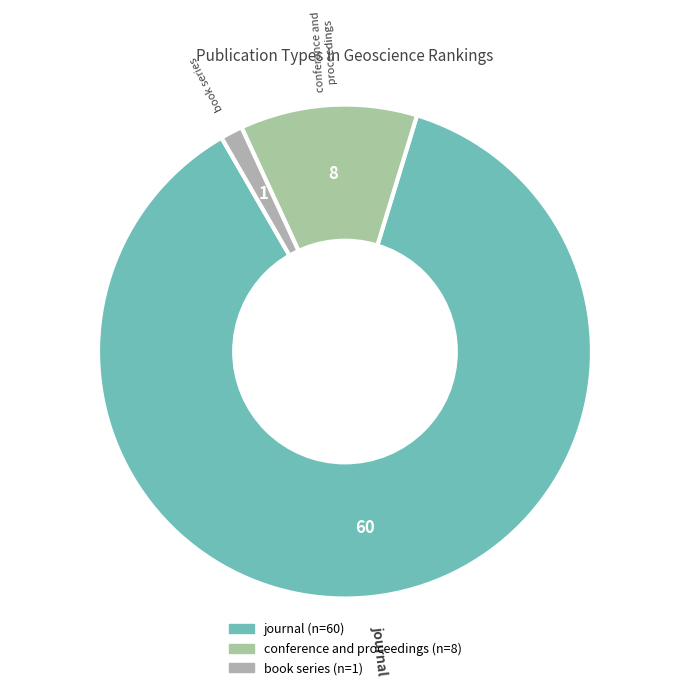

What is the majority slice?

journal